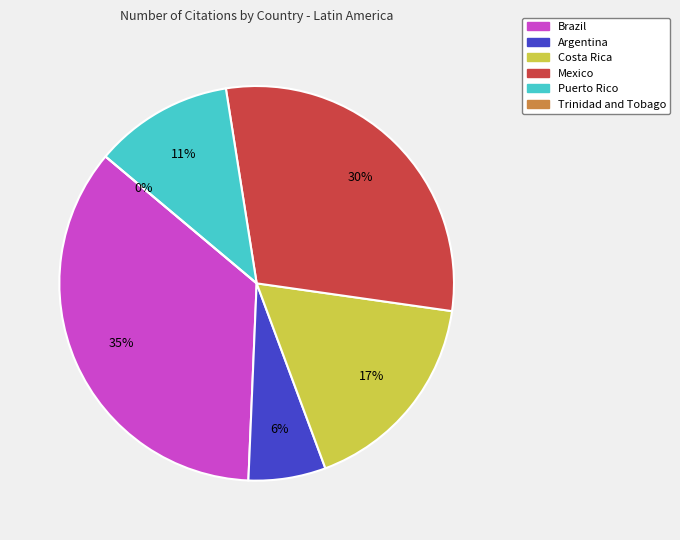

What is the change in value from Argentina to Mexico?

+37